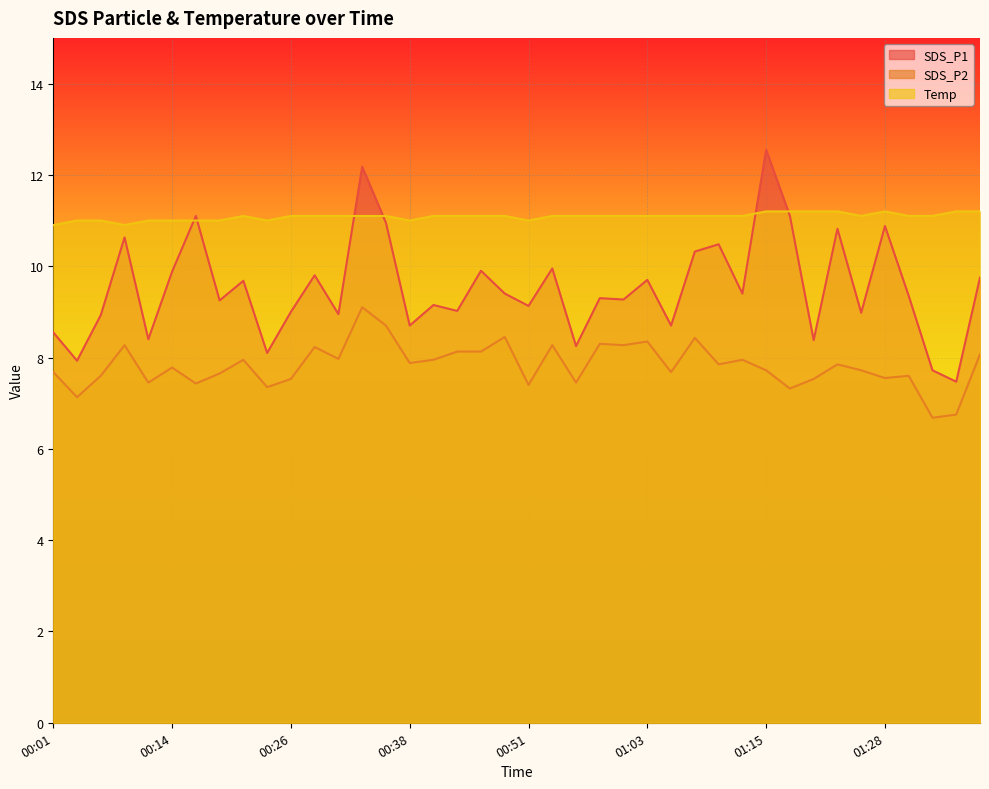

Which has a higher value, 01:05 or 01:20?

01:05